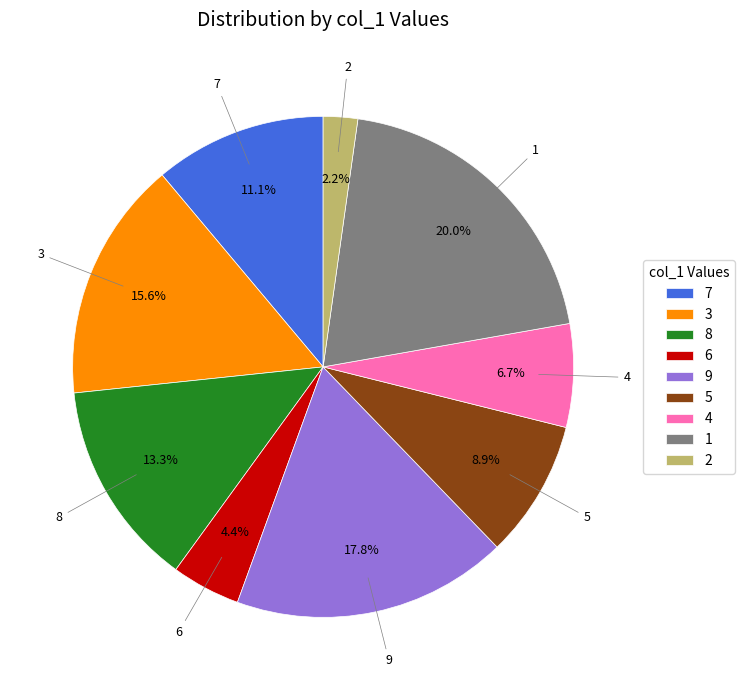

What percentage is the 4 slice, to the nearest percent?

7%